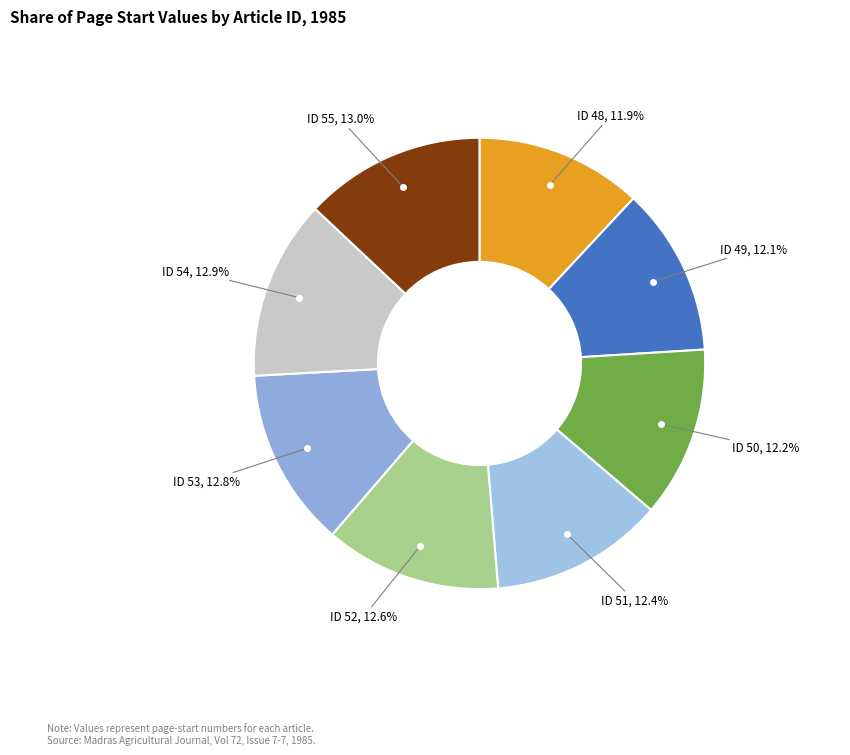

Does any single category account for the majority?

No